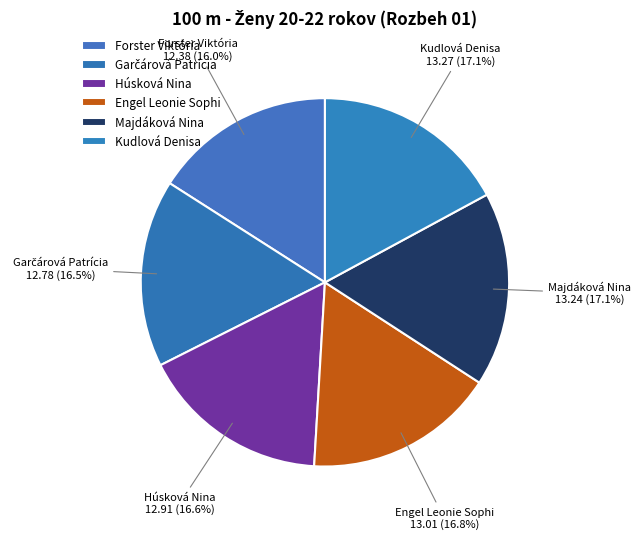

To the nearest percent, what percentage of the pie is Garčárová Patrícia?

16%